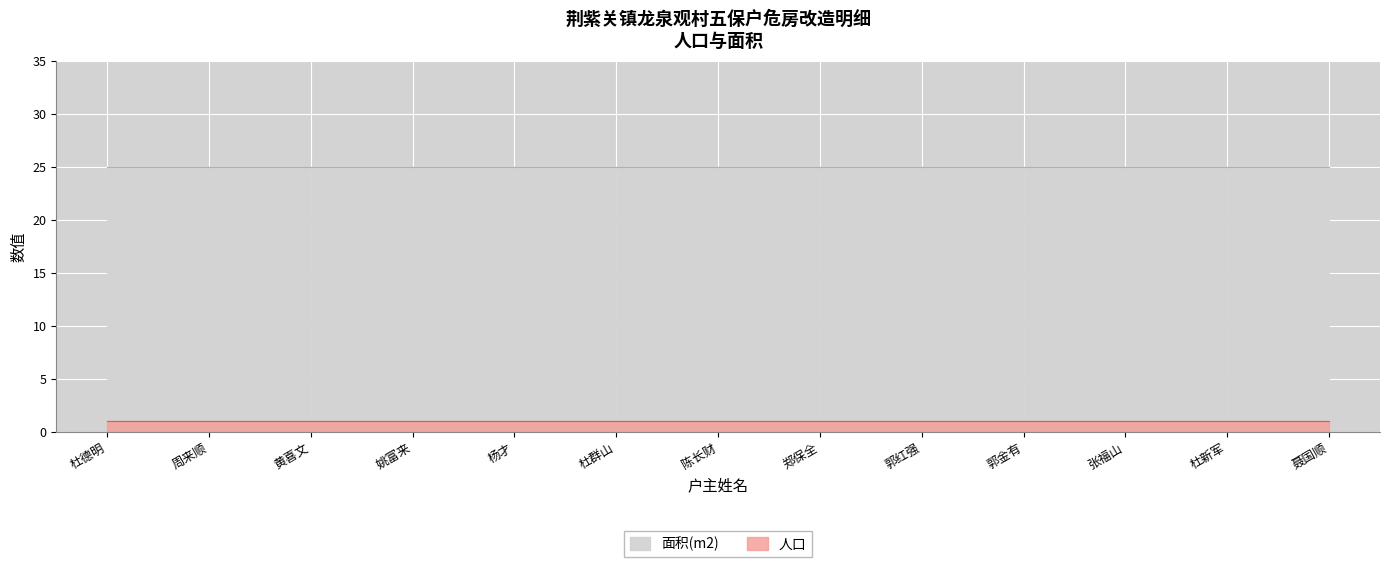

Which has a higher value, 郭红强 or 陈长财?

郭红强